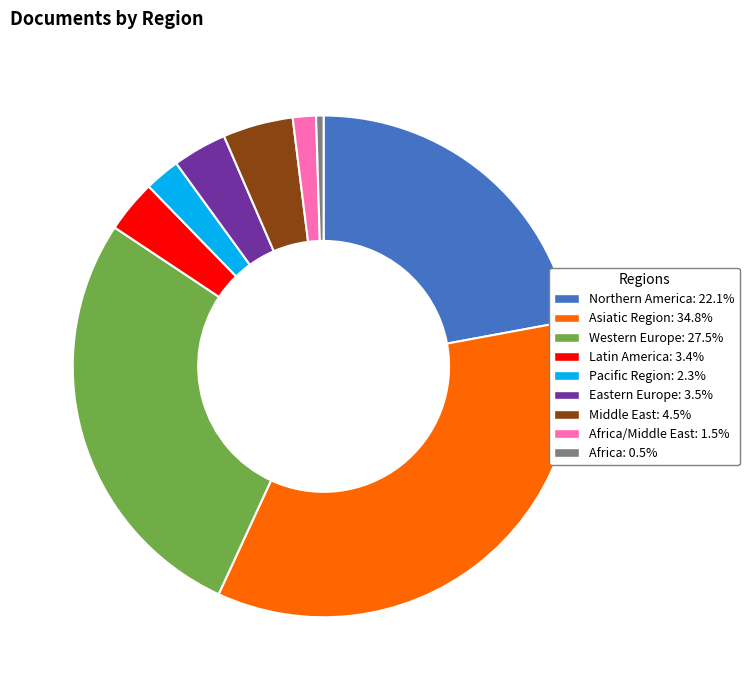

Combined, do Latin America: 3.4% and Pacific Region: 2.3% account for over 50%?

No